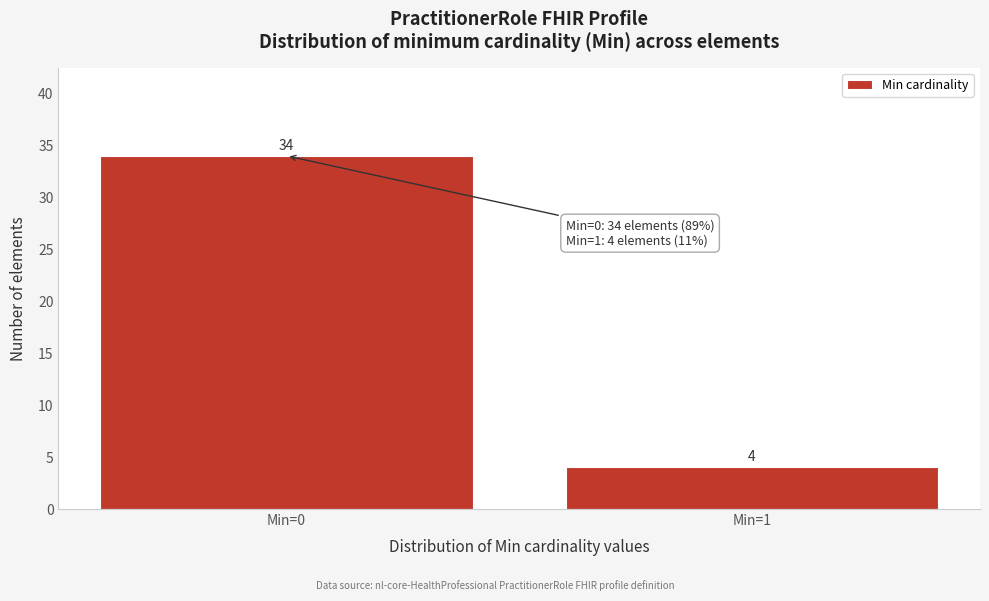

Reading left to right, what are all the values shown in this chart?

34	4